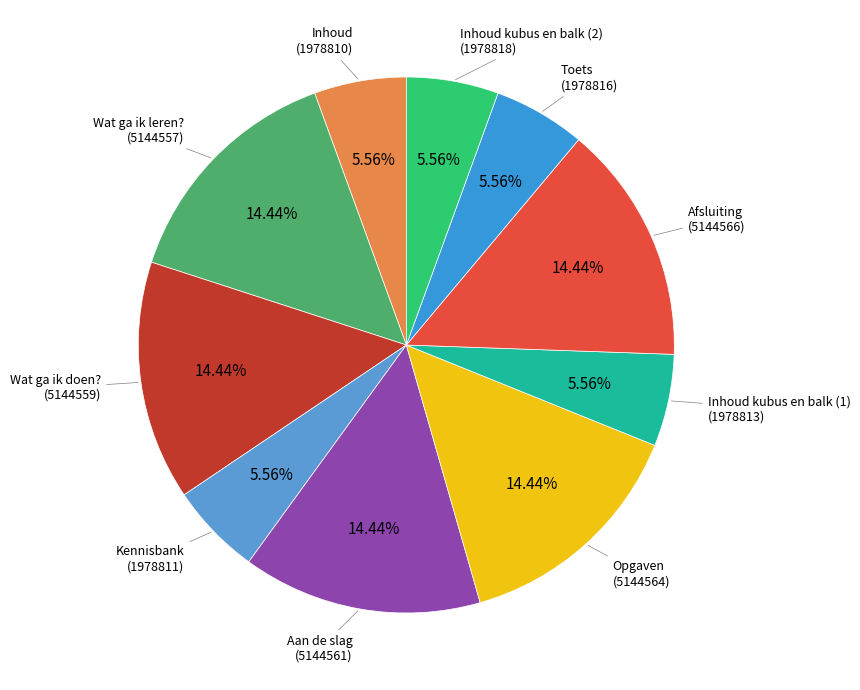

Do Wat ga ik doen? and Inhoud together represent more than half of the pie?

No